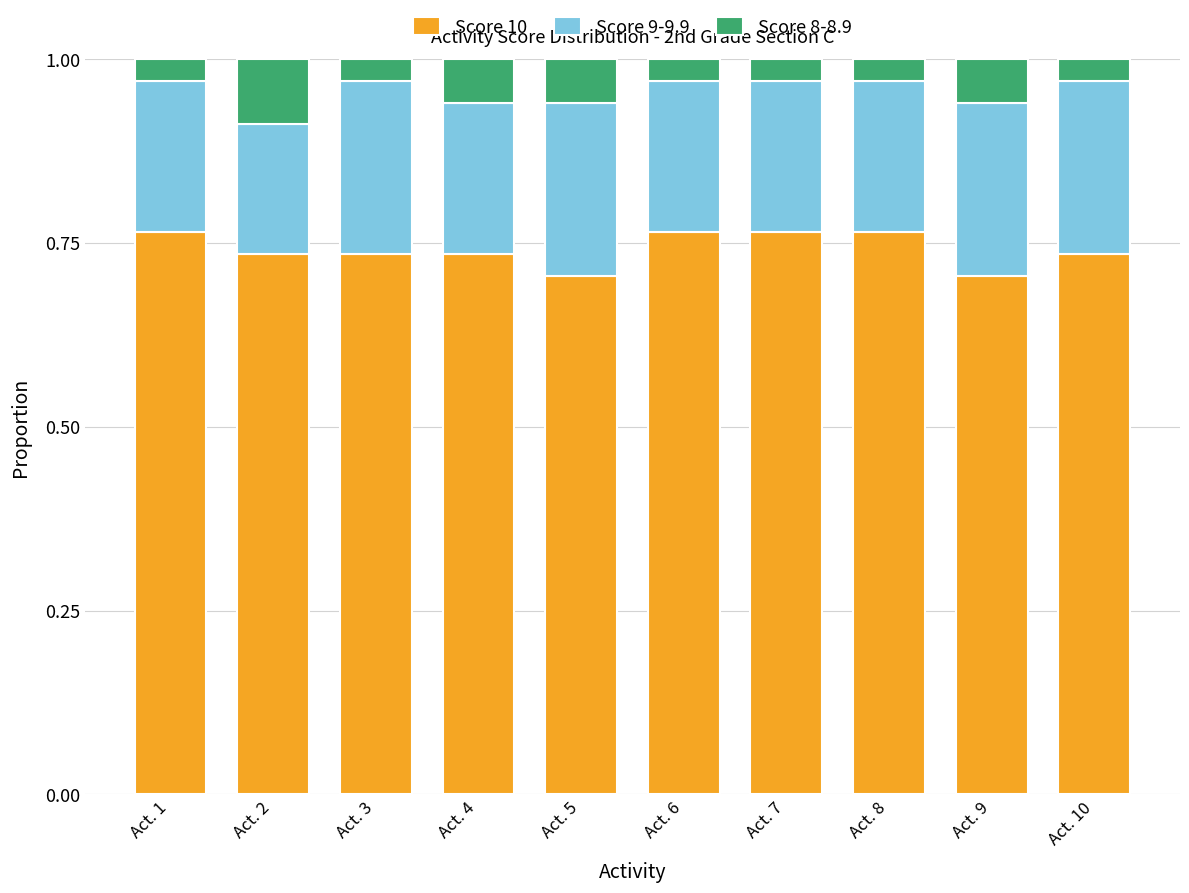

What is the total value across all series at Act. 3?

1.0